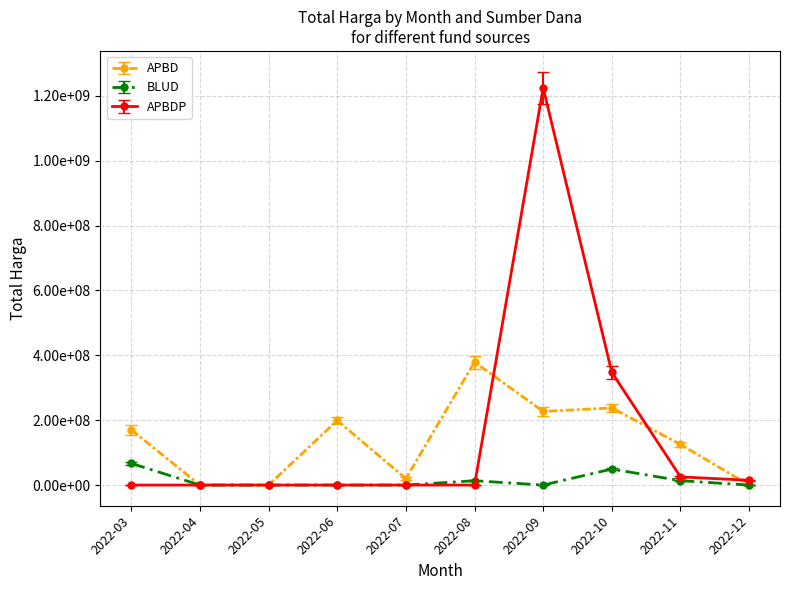

True or false: APBD and BLUD cross at least once.

False